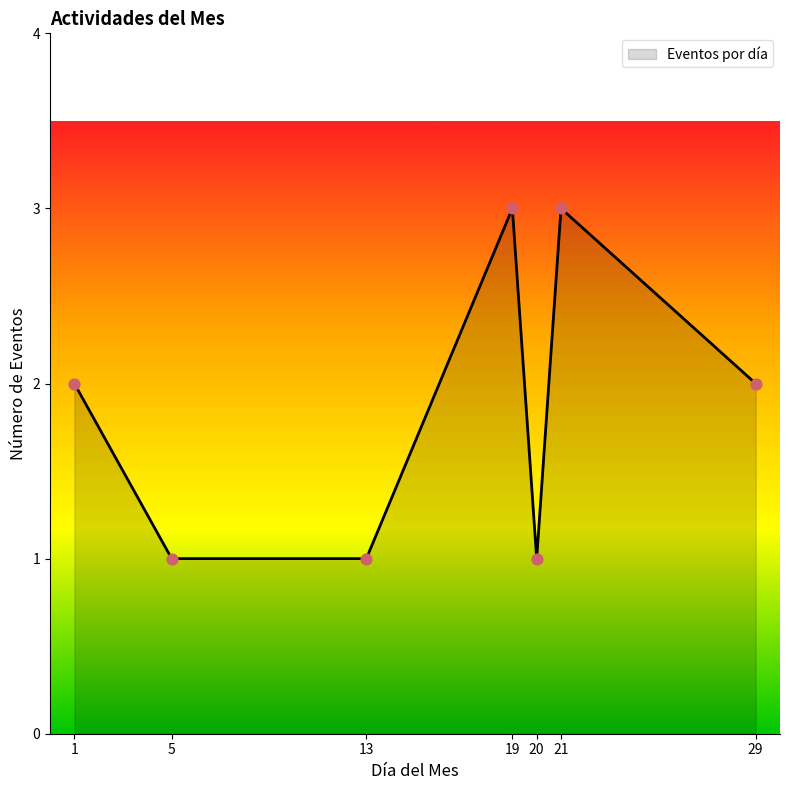

What is the change in value from 13 to 19?

+2